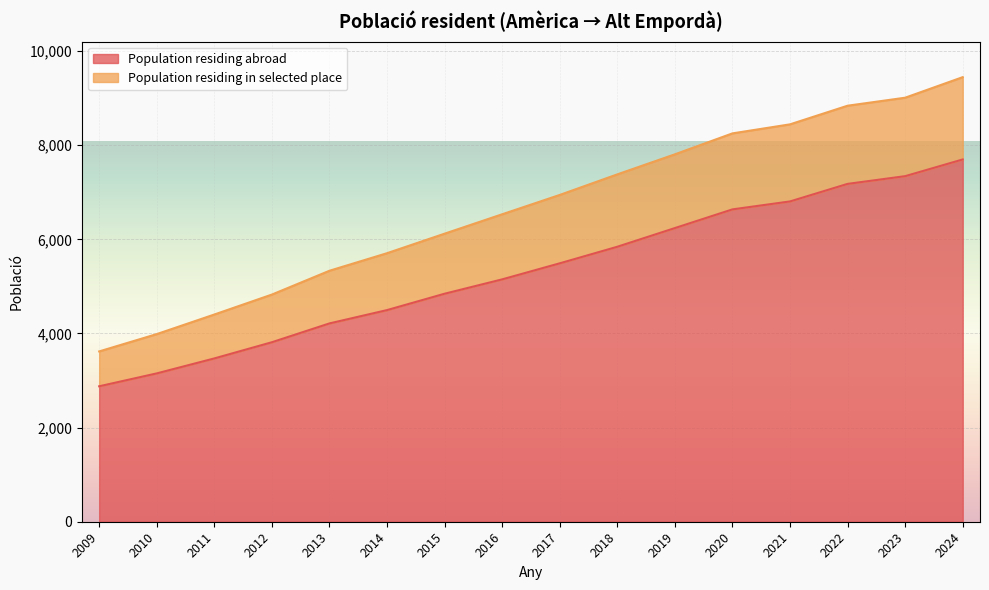

At which label is Population residing abroad closest to 5288?

2016